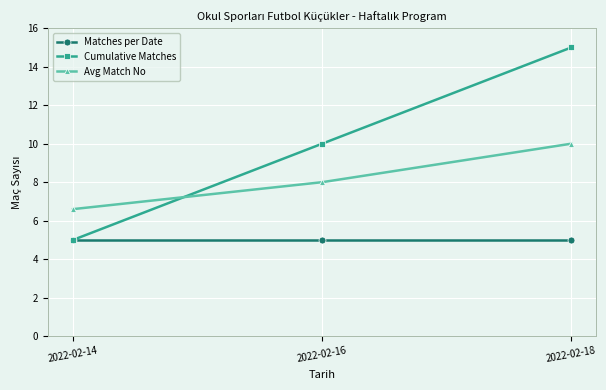

List the series in order of their overall mean, lowest first.

Matches per Date, Avg Match No, Cumulative Matches